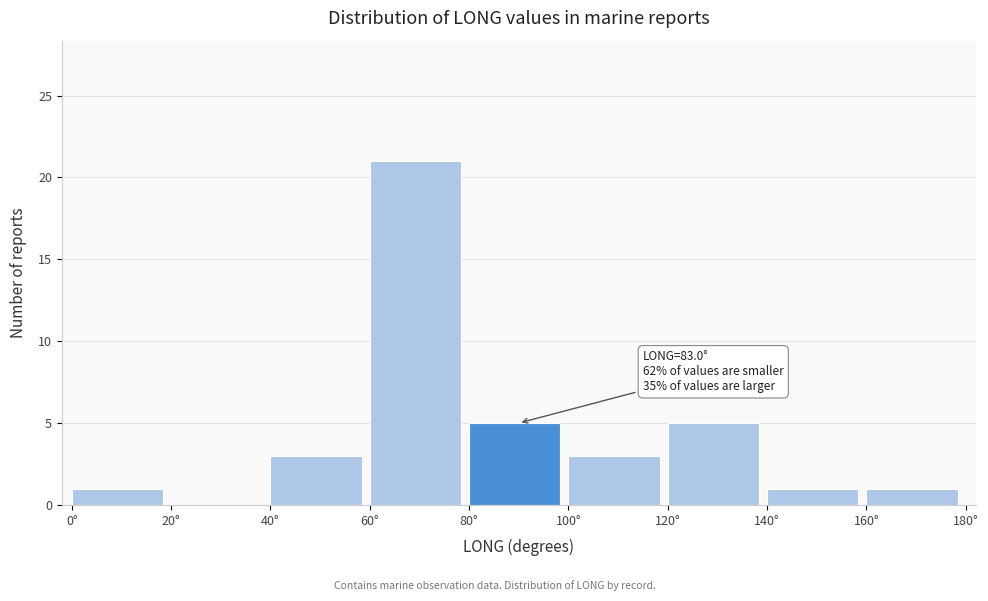

Which range on the x-axis has the tallest bar?

60 to 80